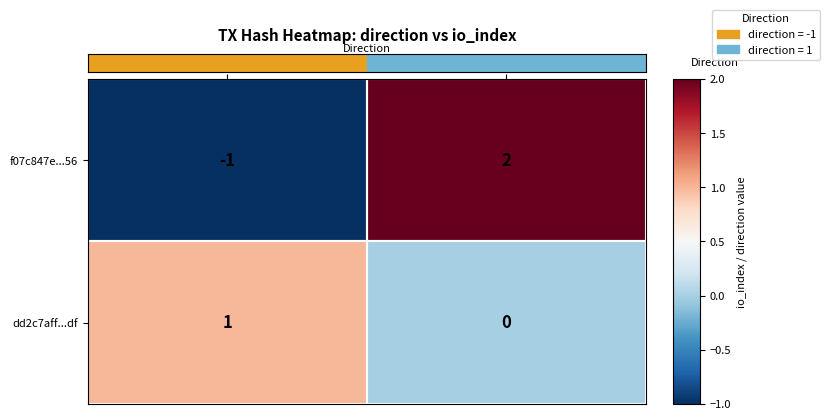

Rank the series at direction from lowest to highest value.

f07c847e...56, dd2c7aff...df